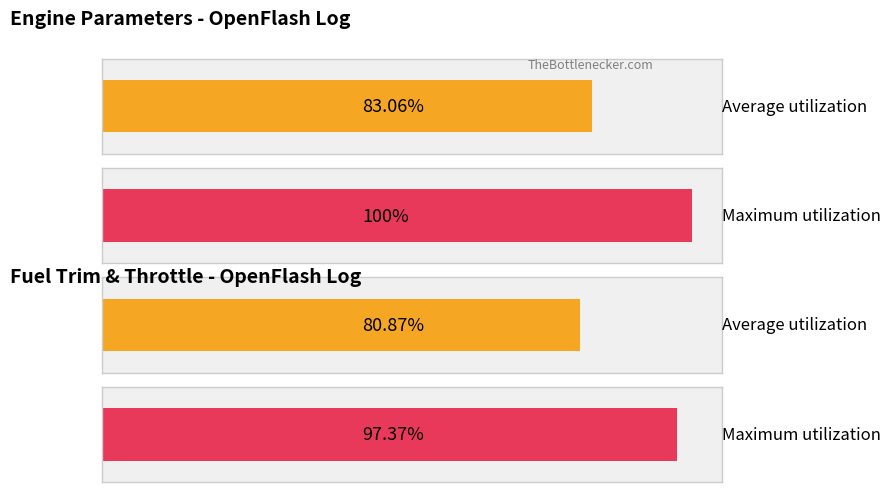

How many bars are there in each group?

2